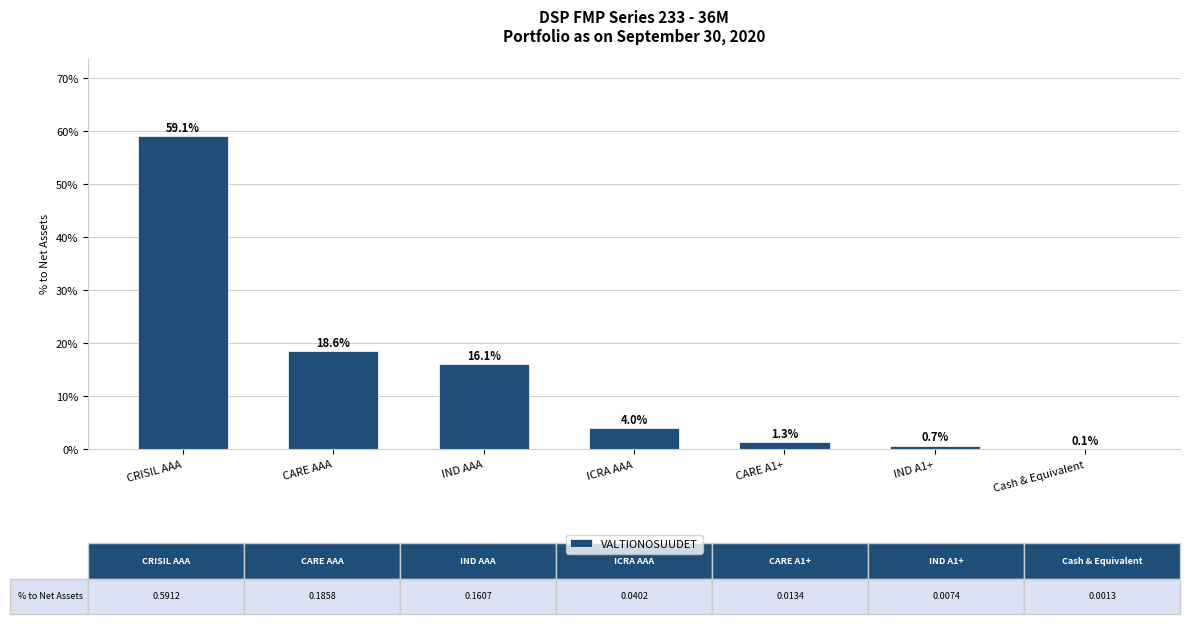

Where is the data nearest to the value 0?

Cash & Equivalent